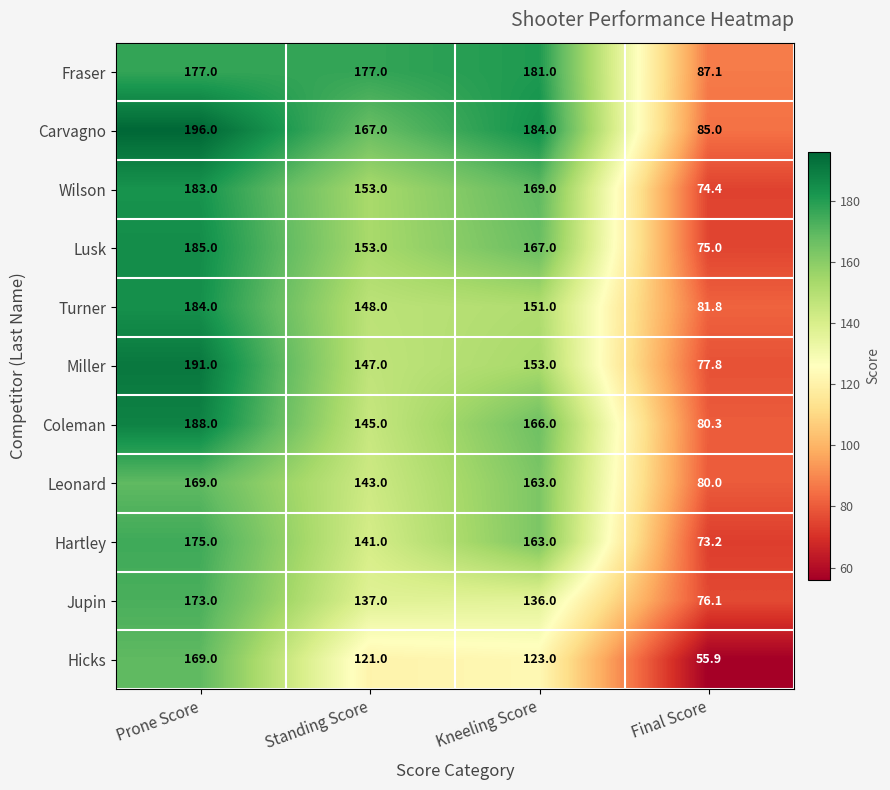

At Final Score, list the series in order from largest to smallest.

Fraser, Carvagno, Turner, Coleman, Leonard, Miller, Jupin, Lusk, Wilson, Hartley, Hicks